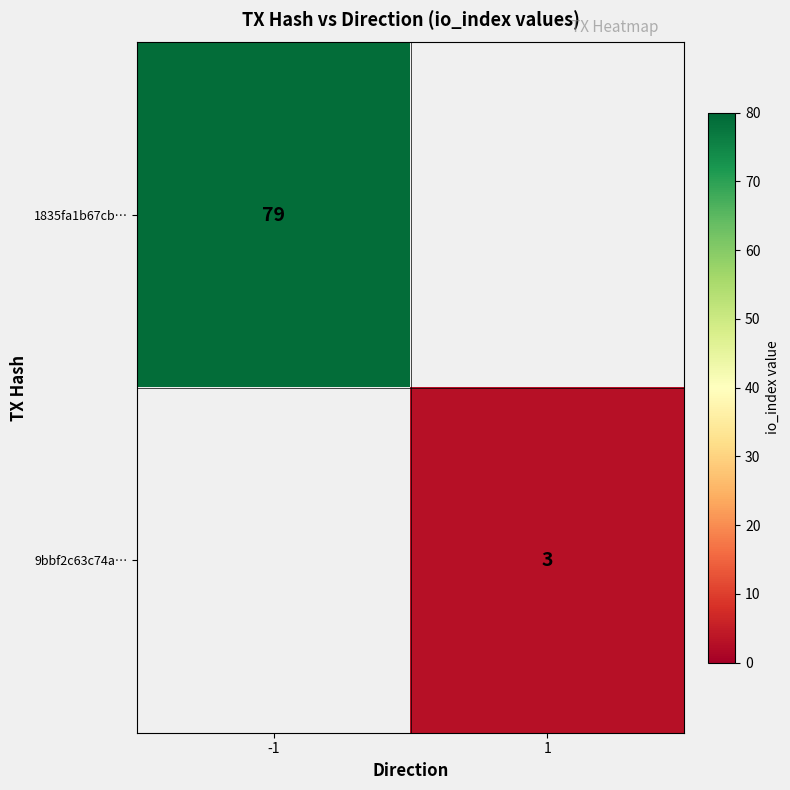

What is the maximum value shown in the chart?

79.0